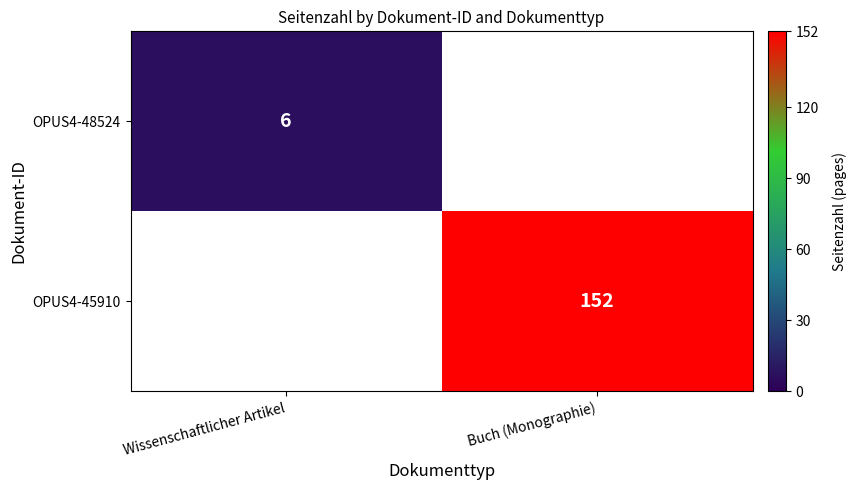

At how many categories does at least one series exceed 144?

1